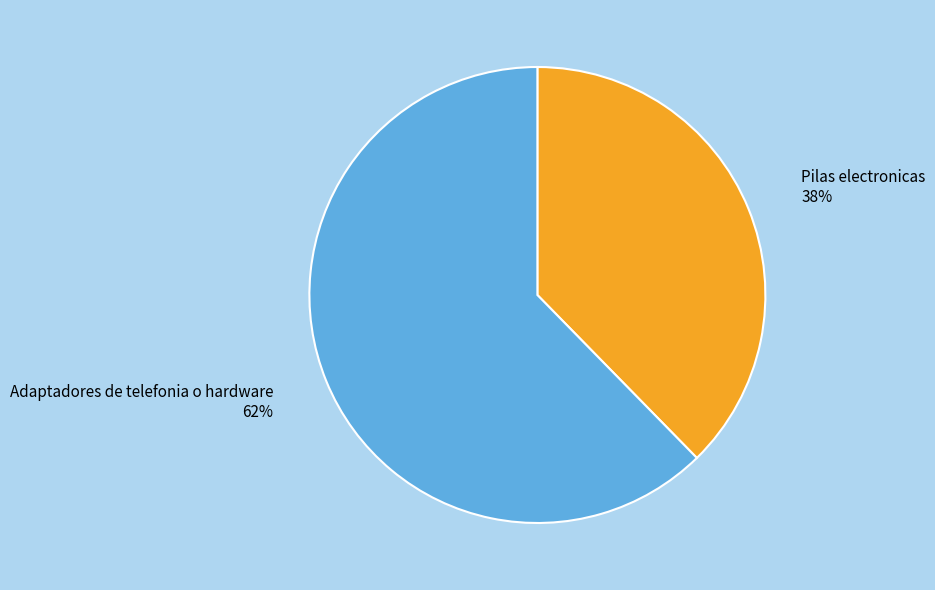

True or false: Pilas electronicas accounts for 38% of the total.

True